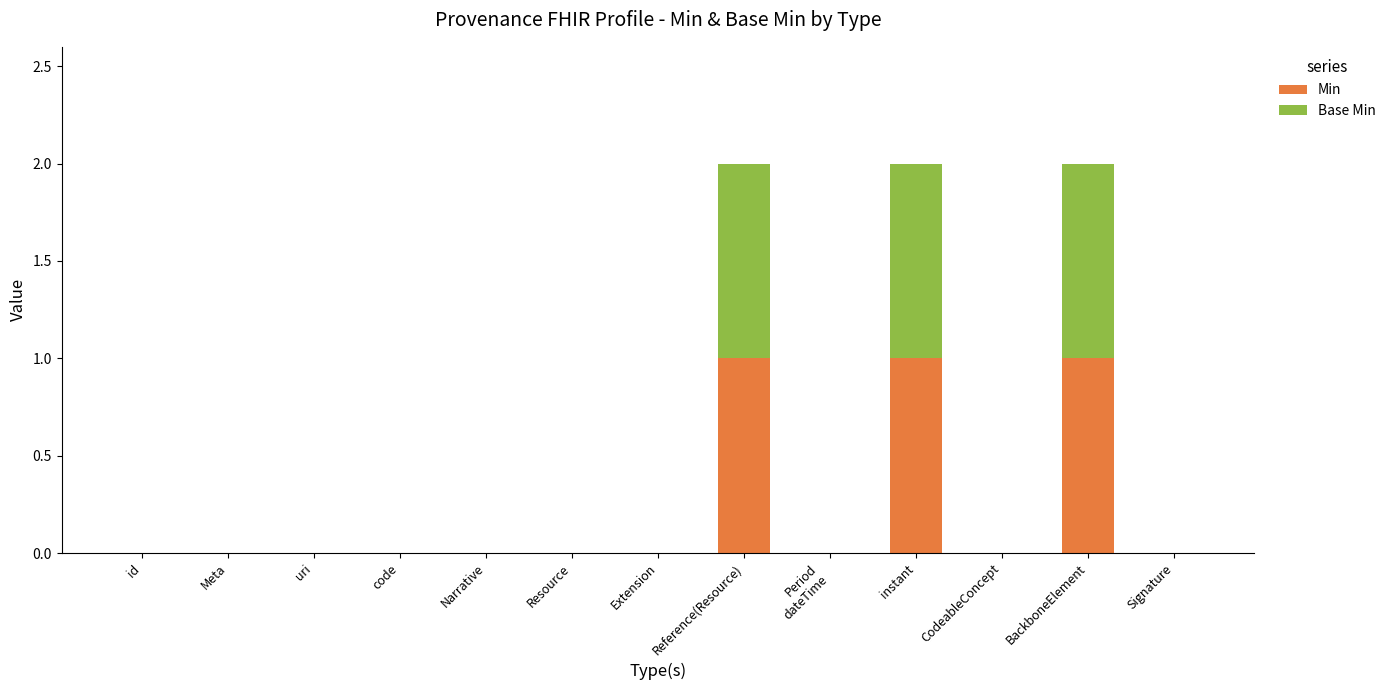

What is the sum of all Min values?

3